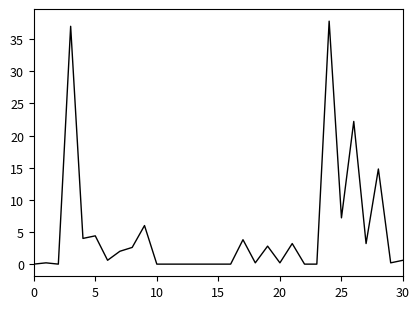

What is the greatest value displayed?

37.8